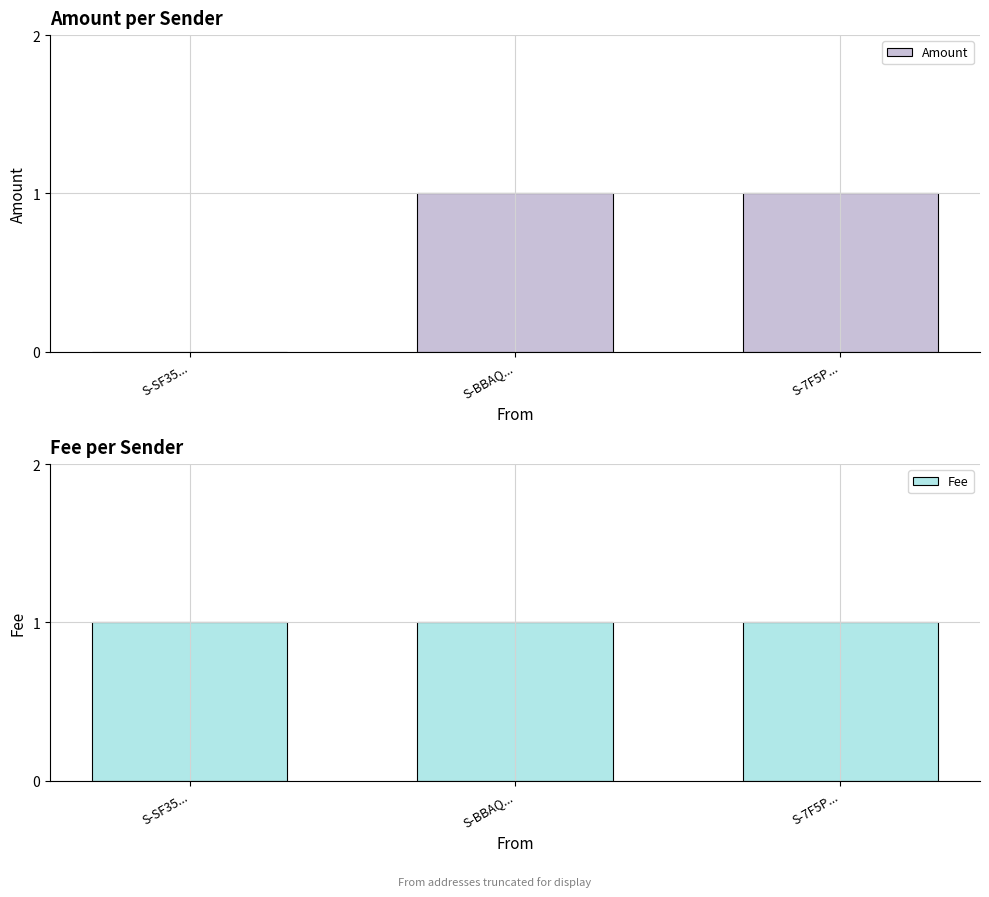

Which series changed the most between S-SF35... and S-BBAQ...?

Amount